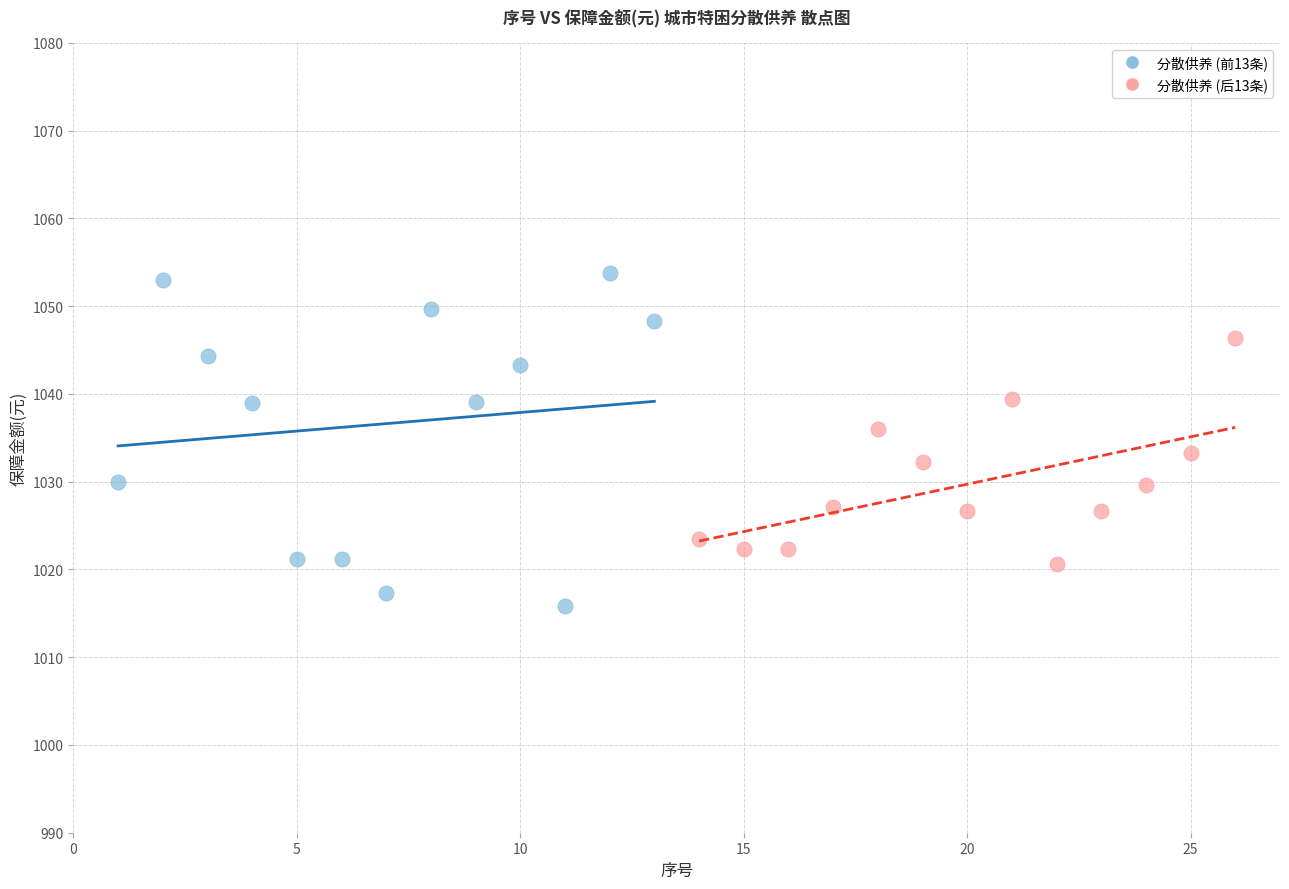

Which series has the largest Y range (max minus min)?

分散供养 (前13条)